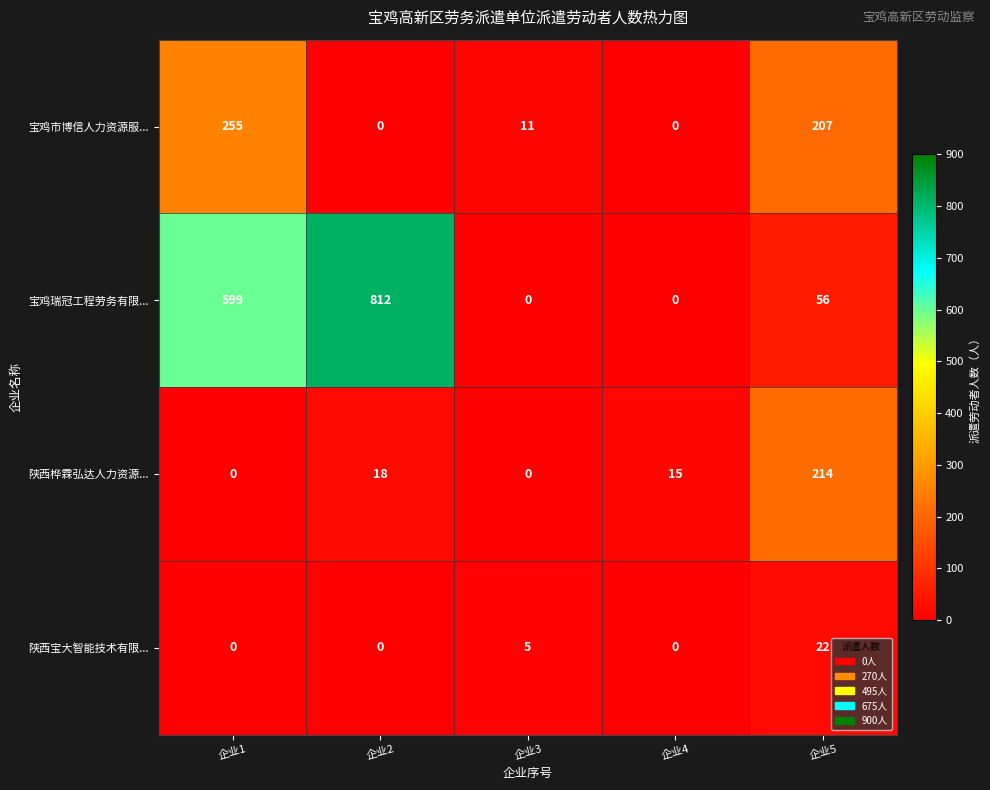

At which category is the sum across all series the highest?

企业1